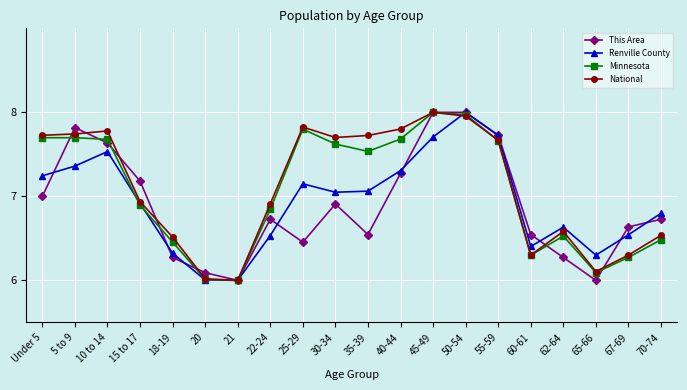

The value of This Area at 40-44 is 1.6. True or false?

False